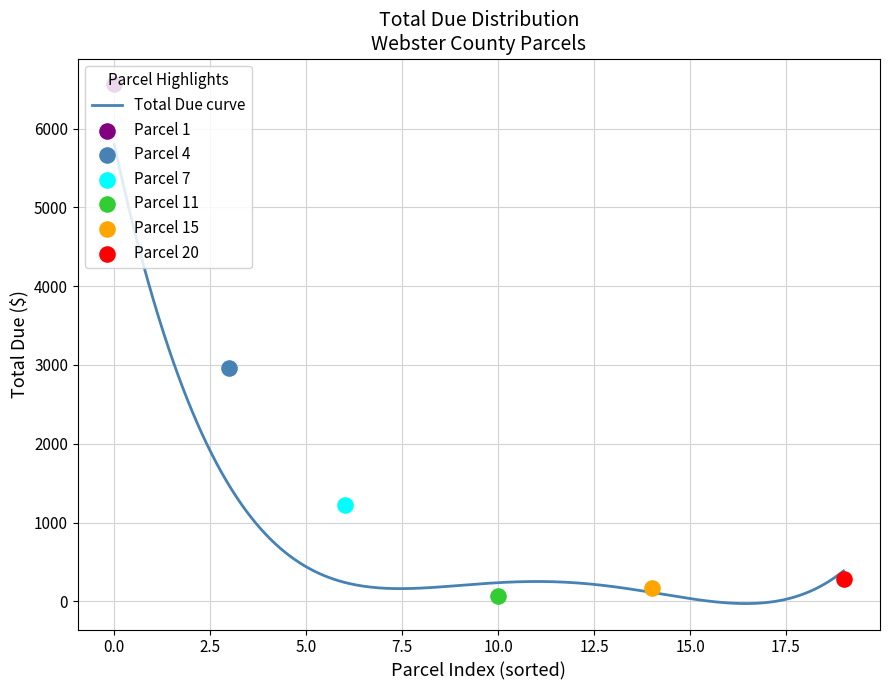

Which has a higher value, 9 or 11?

11